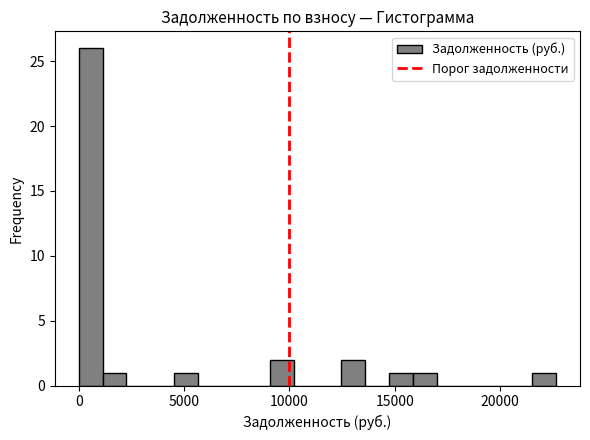

Read against the x-axis, roughly where is the centre of the tallest bar?

500